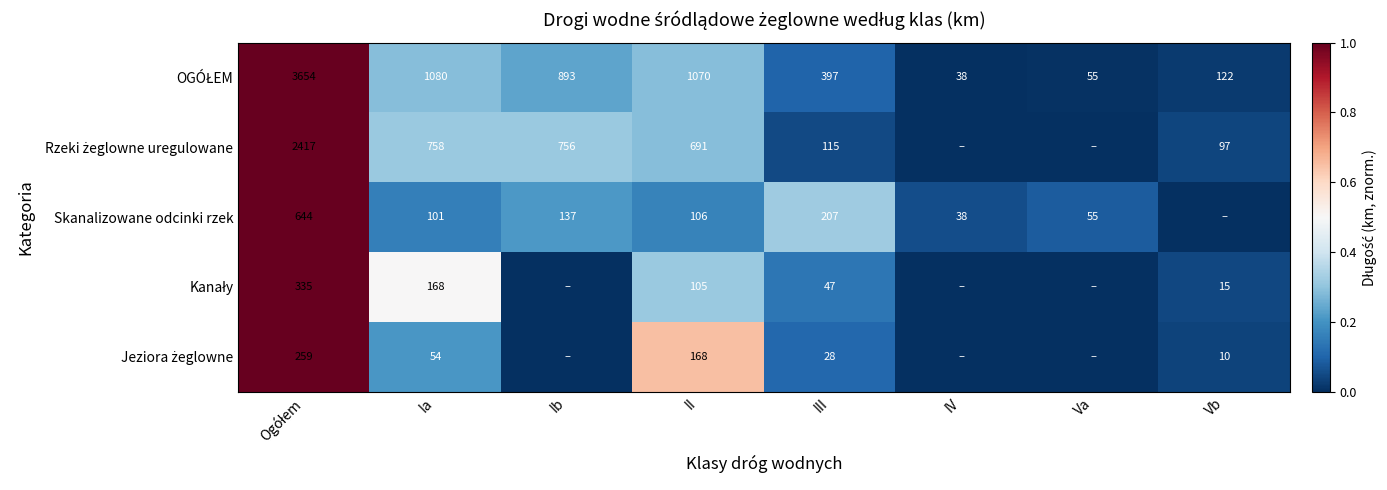

What is the difference between the second highest and minimum values in the Jeziora żeglowne series?

0.6